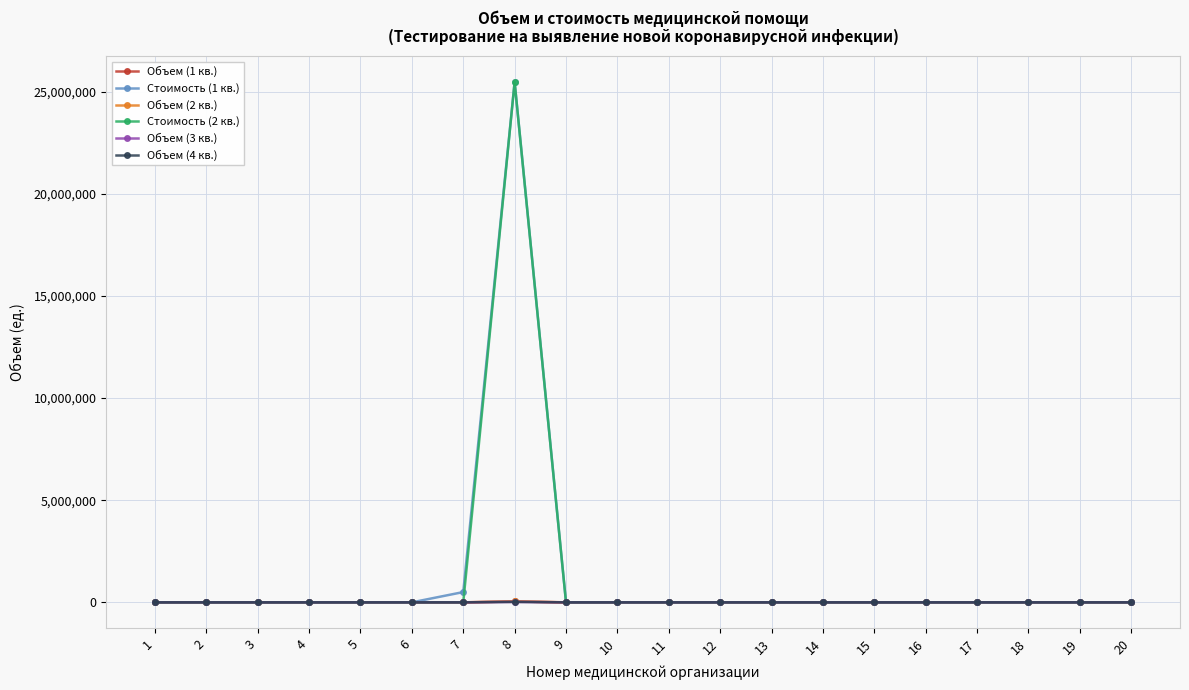

What is the maximum value shown in the chart?

25466604.5